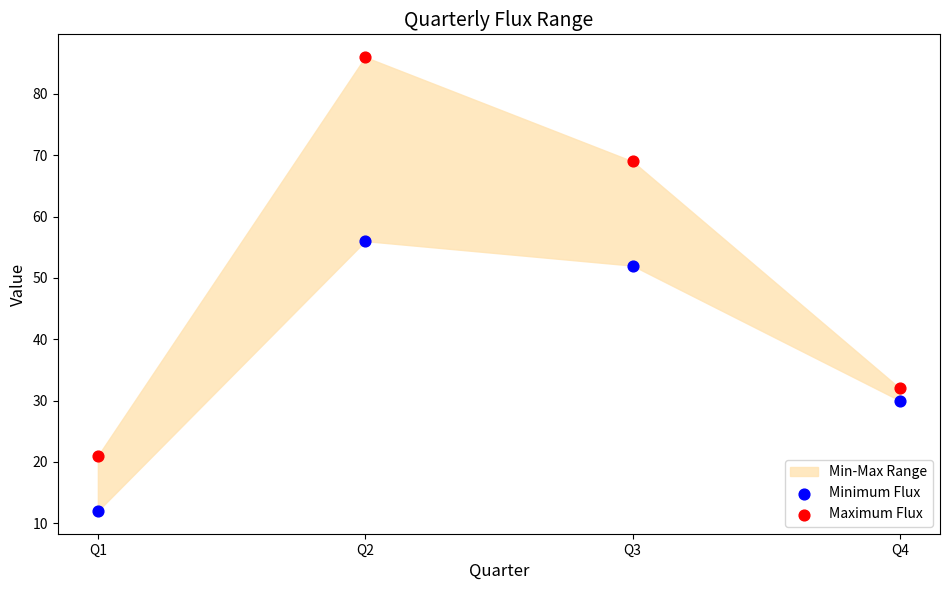

Across all series, what Y value is closest to 49?

52